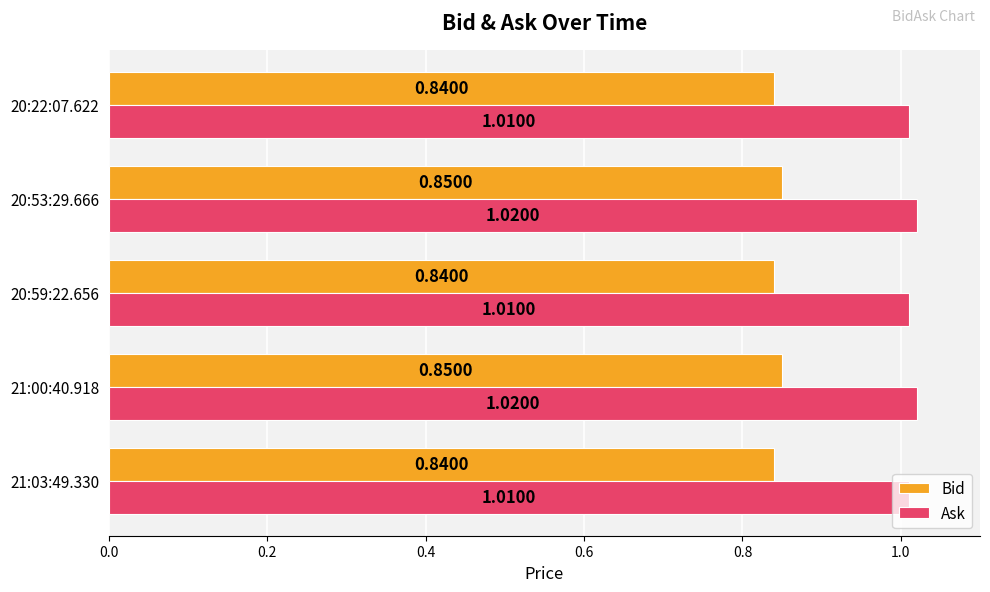

What is the sum of the Bid values at 20:53:29.666 and 21:00:40.918?

1.7